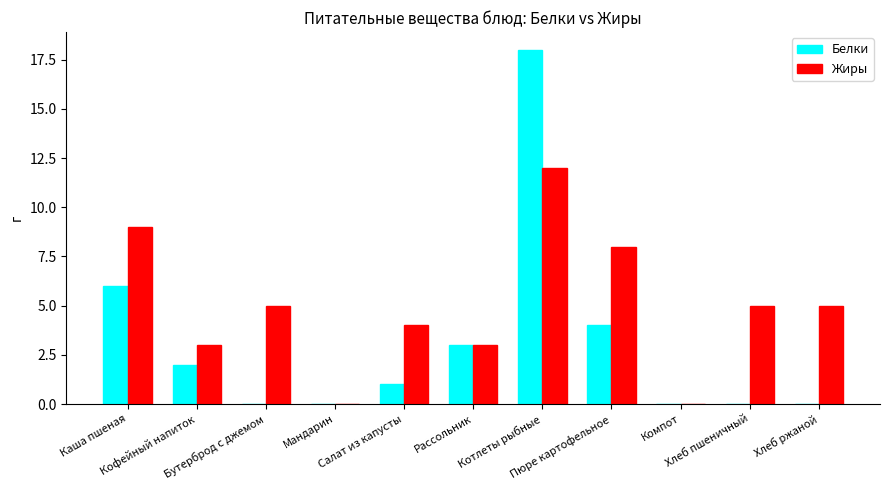

How many categories are shown in the chart?

11